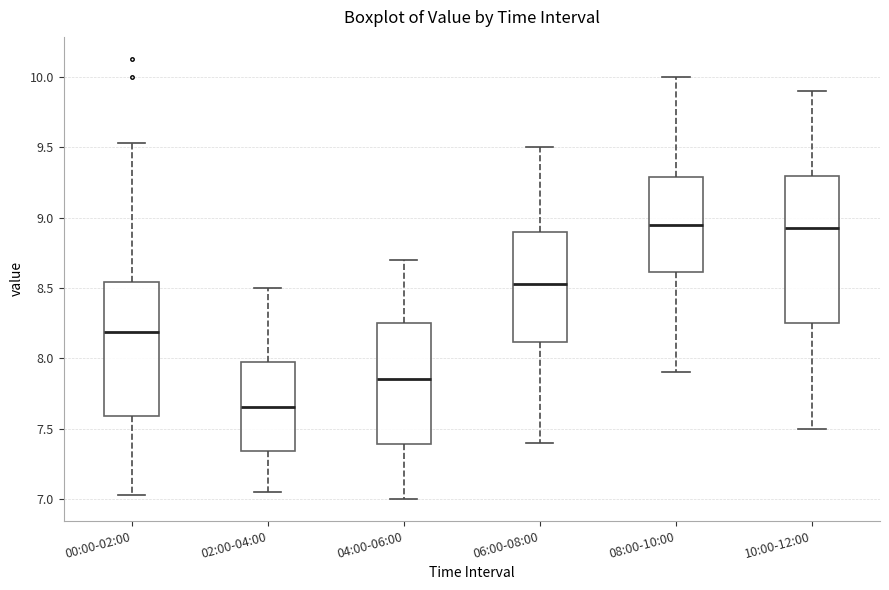

Where does the lower whisker of the box for 10:00-12:00 end on the y-axis? The values are not printed on the chart, so give them approximately, as read against the axis.

7.50